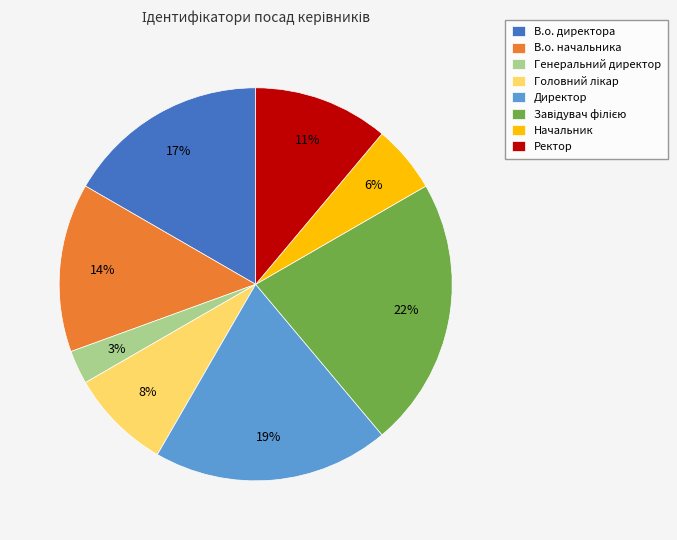

To the nearest percent, what is the difference between the largest and smallest slice percentages?

19%